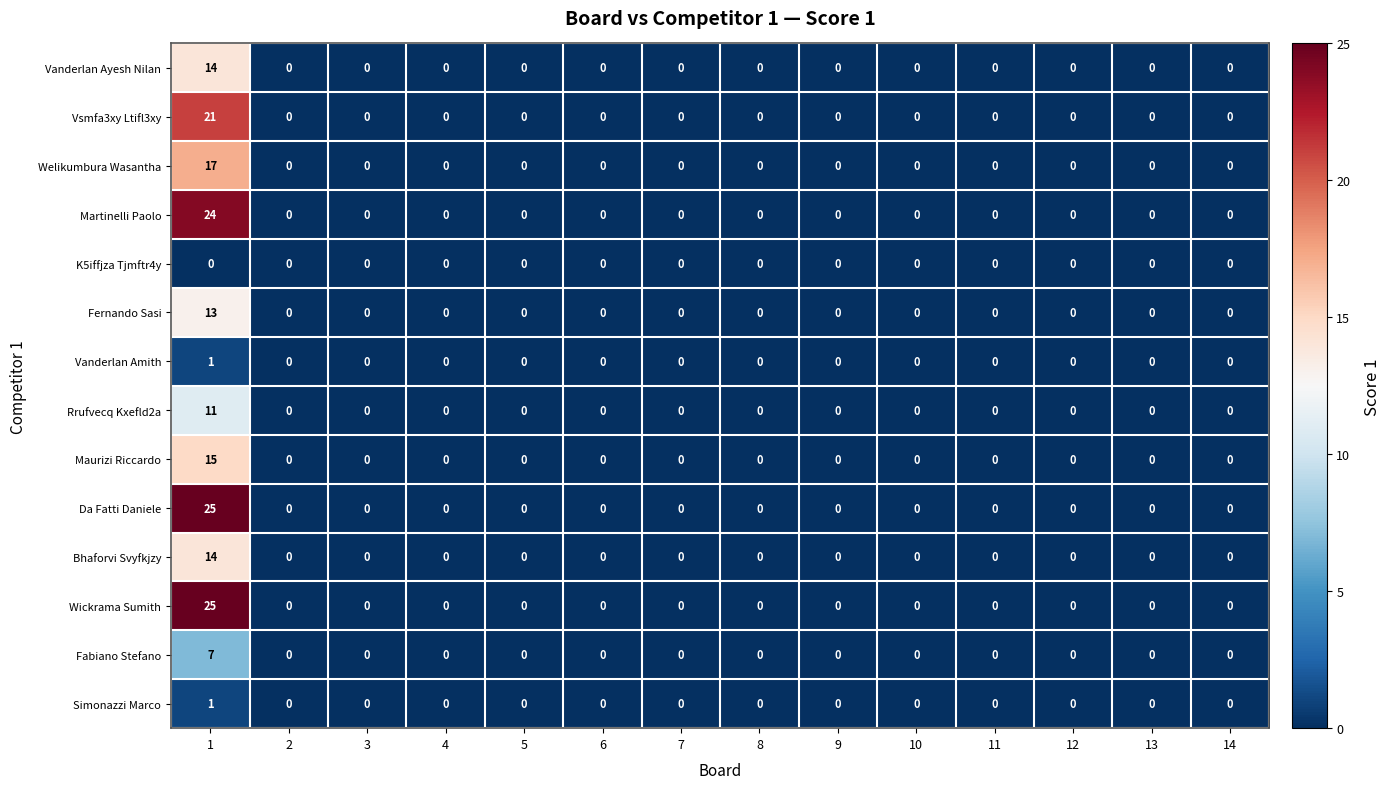

How many Simonazzi Marco values are between 0 and 1?

14